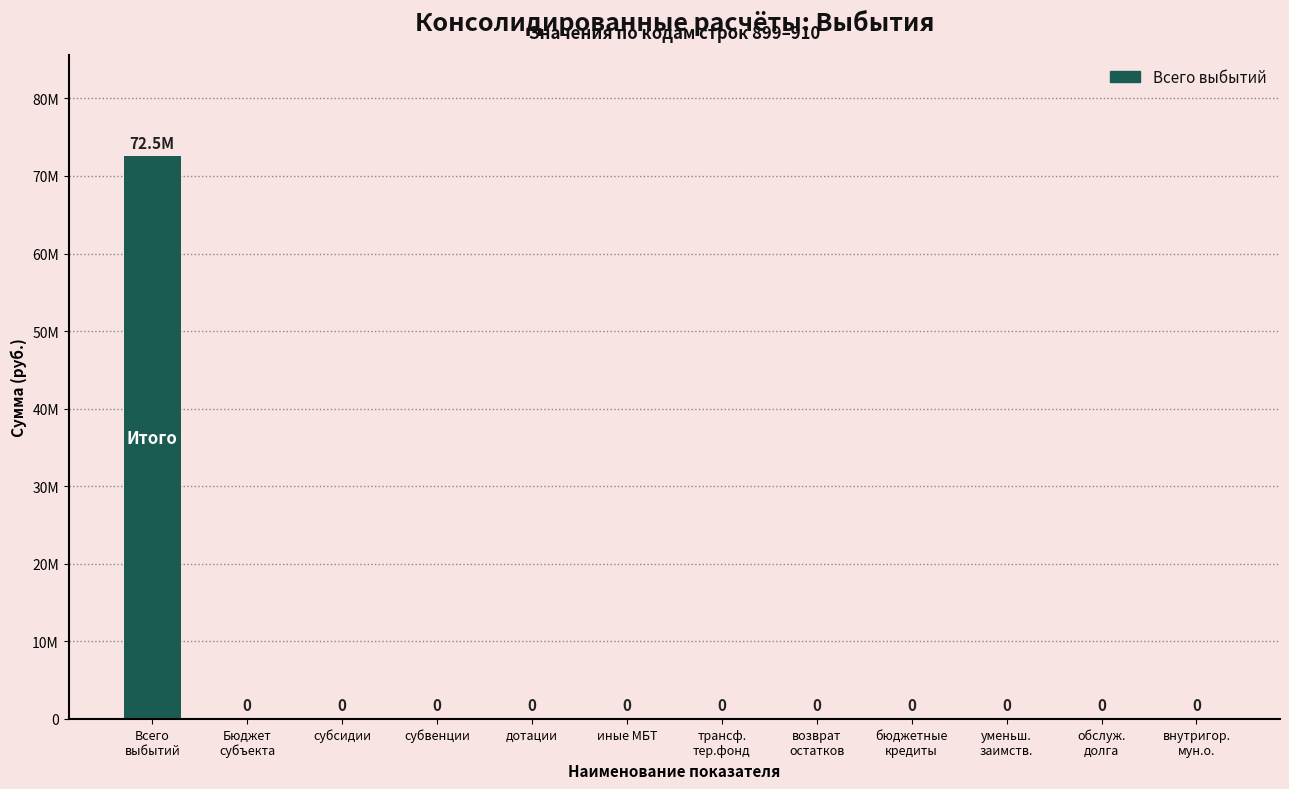

Are the bars grouped side by side (vs. stacked)?

No